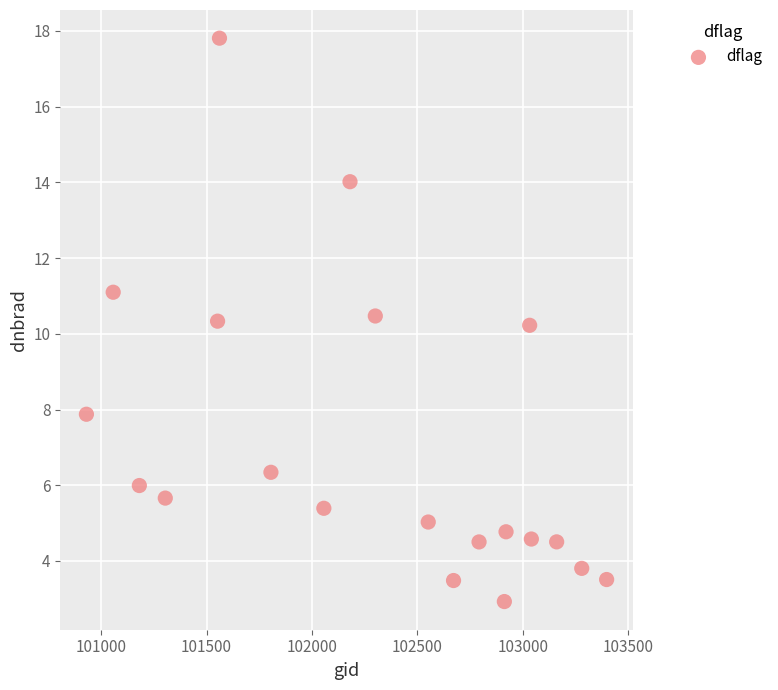

What is the range of Y values (max minus min)?

14.9